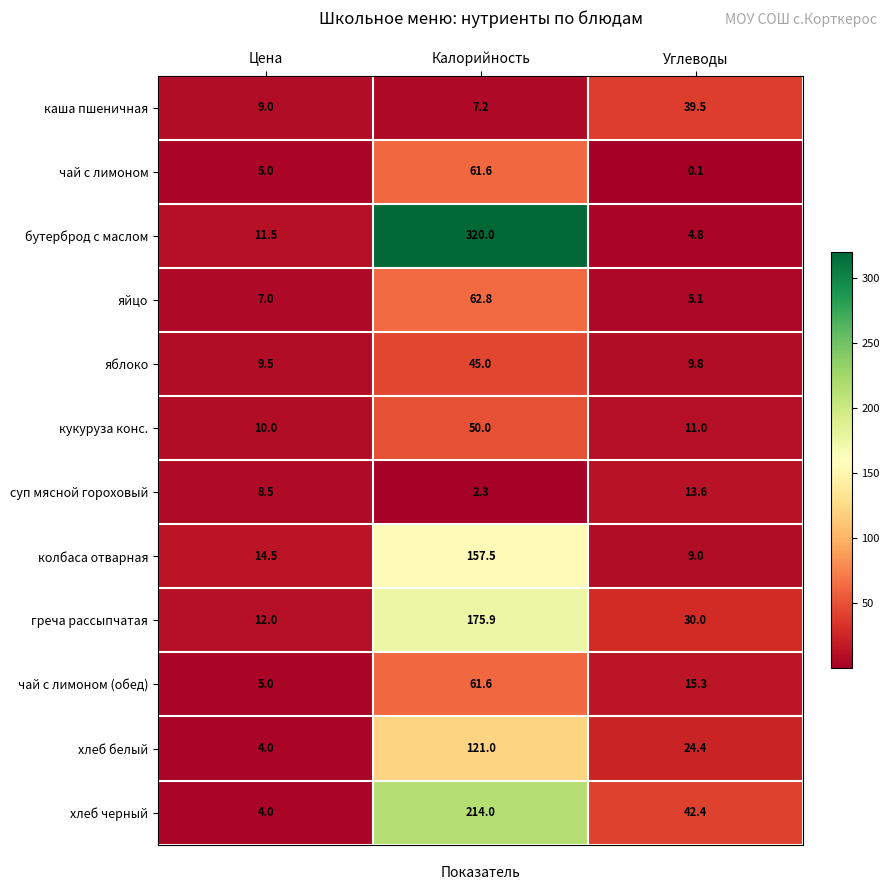

Between Калорийность and Углеводы, which series saw the biggest shift?

бутерброд с маслом